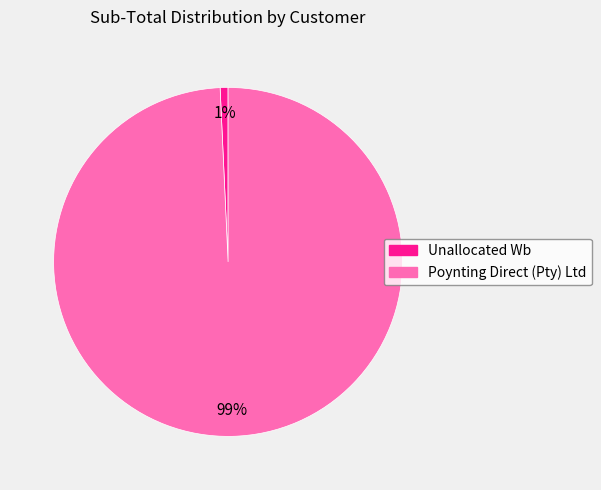

Which category has the biggest portion of the pie?

Poynting Direct (Pty) Ltd